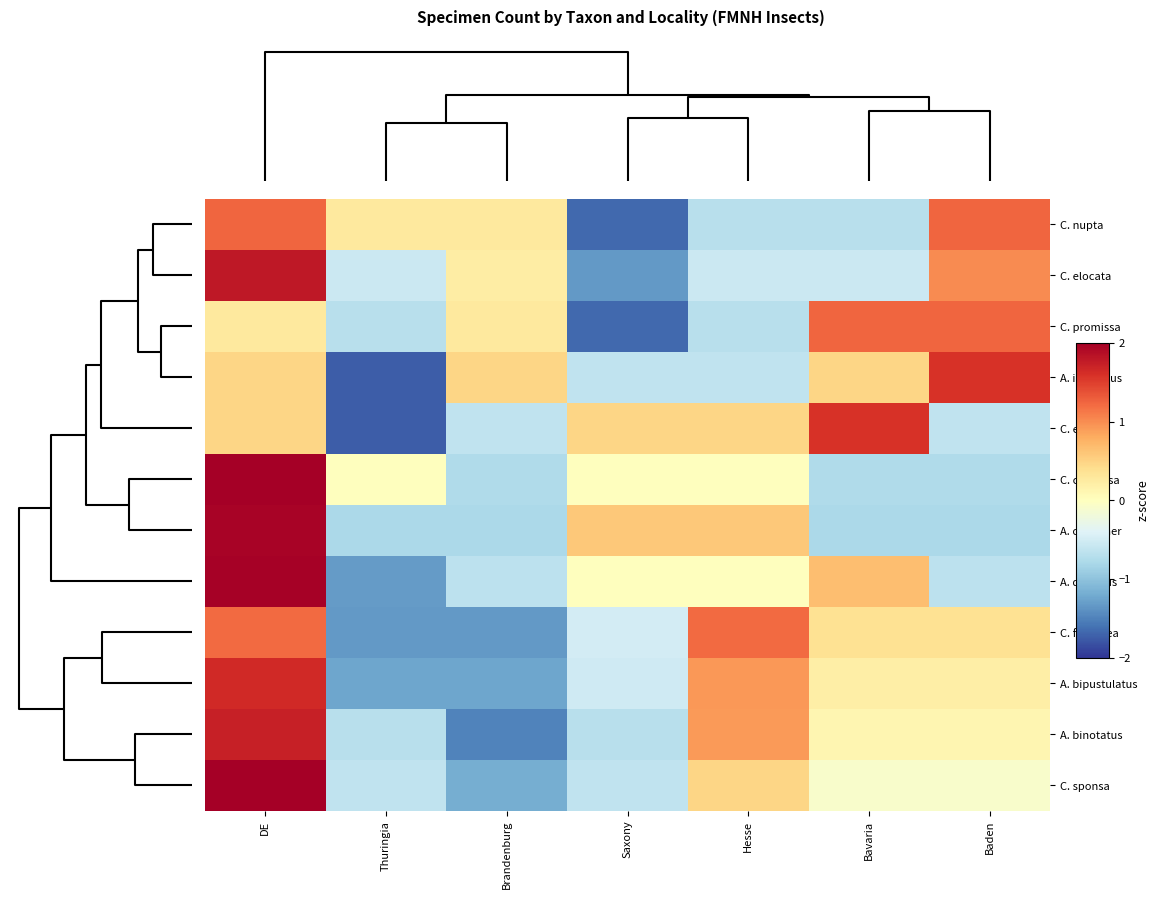

Which label corresponds to the smallest value in the chart?

Thuringia